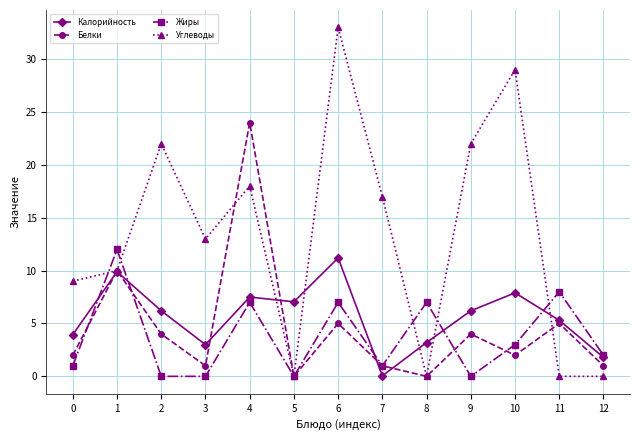

What are all the series names shown in the legend?

Калорийность, Белки, Жиры, Углеводы